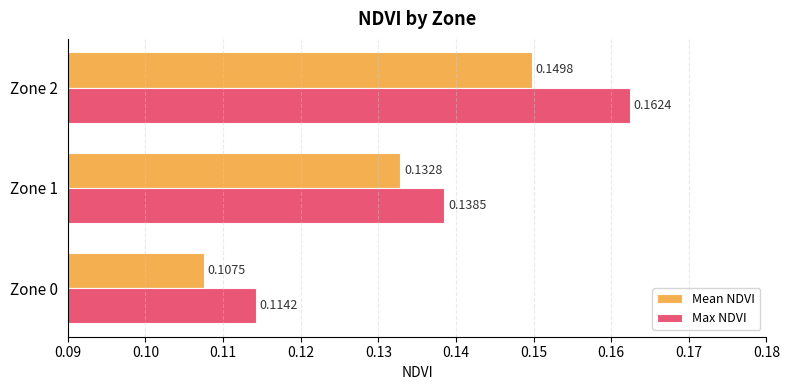

What is the sum of the Max NDVI values at Zone 2 and Zone 0?

0.3